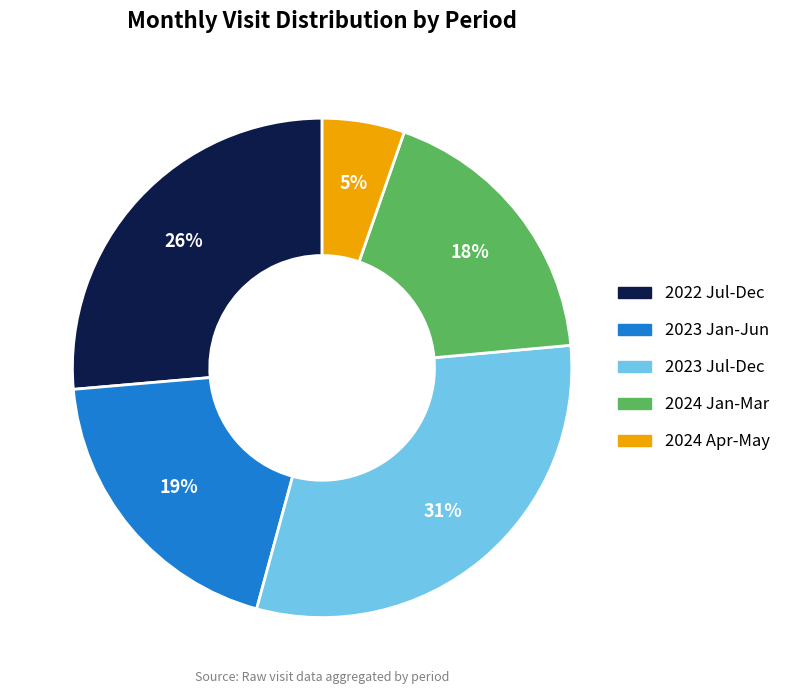

To the nearest percent, what is the average slice percentage?

20%